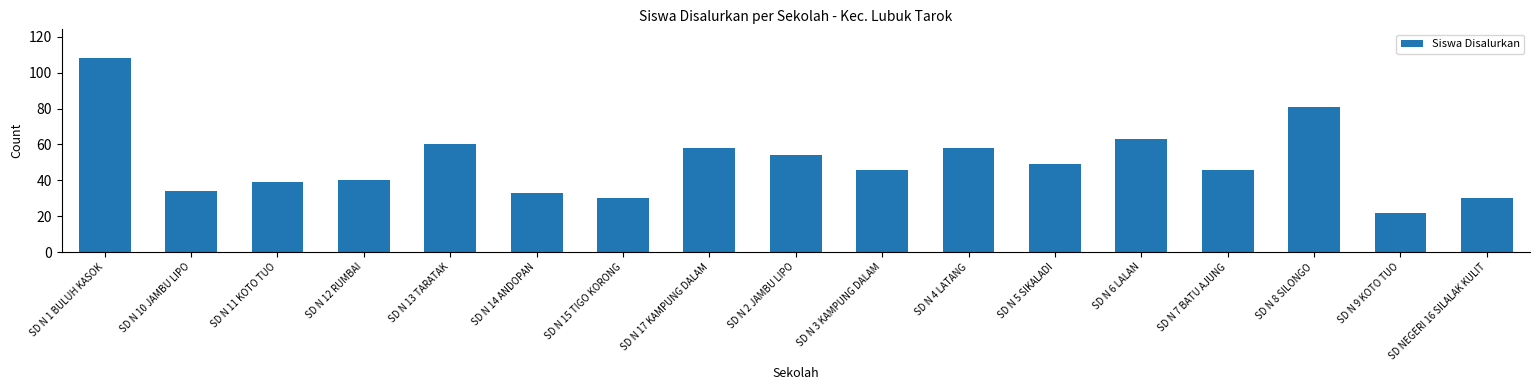

What is the ratio of the value at SD N 14 ANDOPAN to the value at SD N 7 BATU AJUNG?

0.7